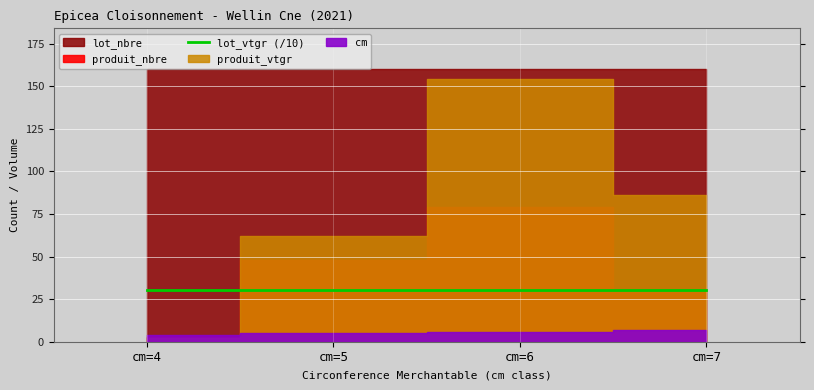

Between cm=6 and cm=5, which is larger?

cm=6